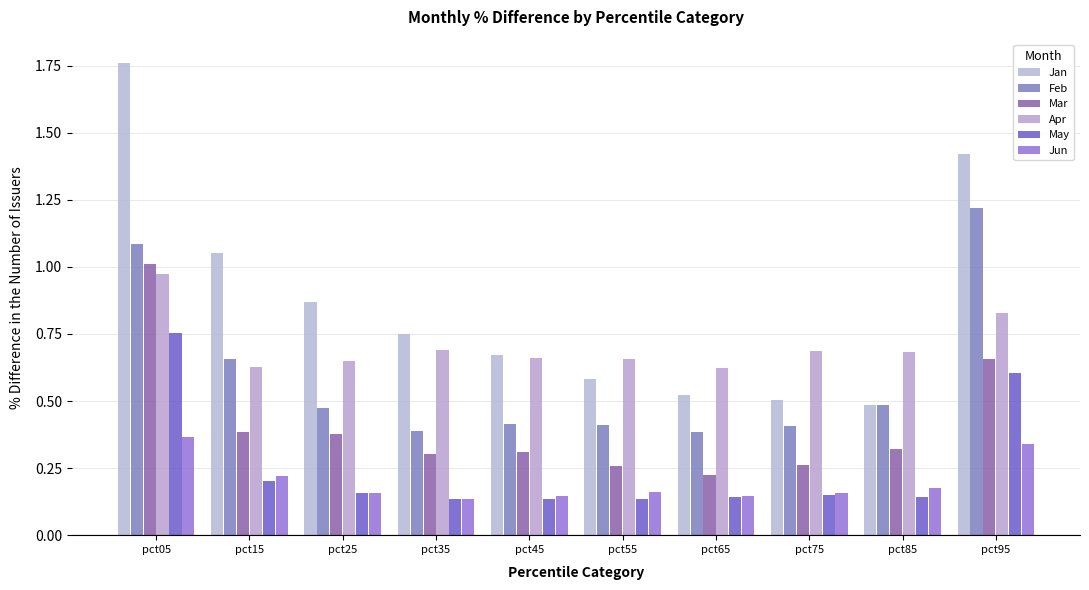

List the labels in order of Jun value, largest first.

pct05, pct95, pct15, pct85, pct55, pct25, pct75, pct65, pct45, pct35